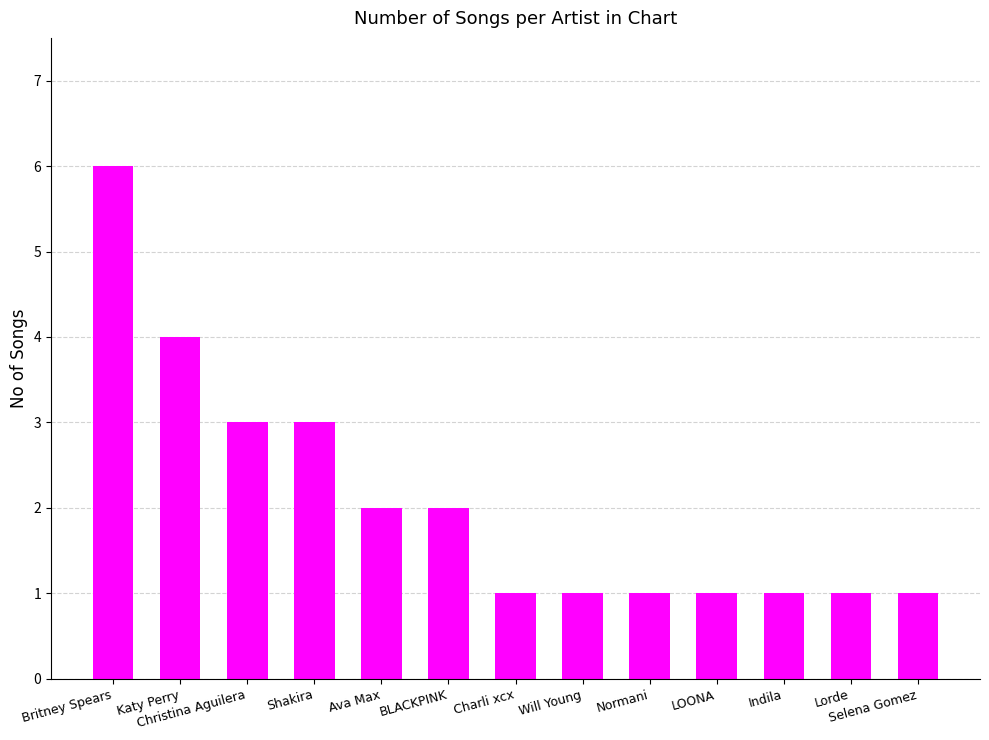

Reading right to left, what are all the values shown in this chart?

1	1	1	1	1	1	1	2	2	3	3	4	6